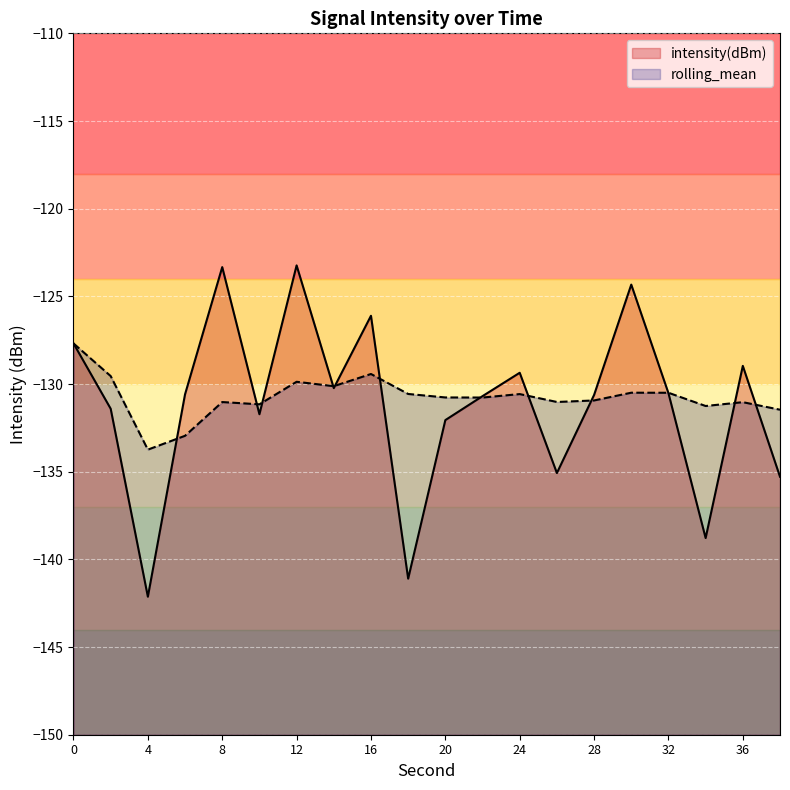

What is the approximate value of intensity(dBm) at 26?

-135.1